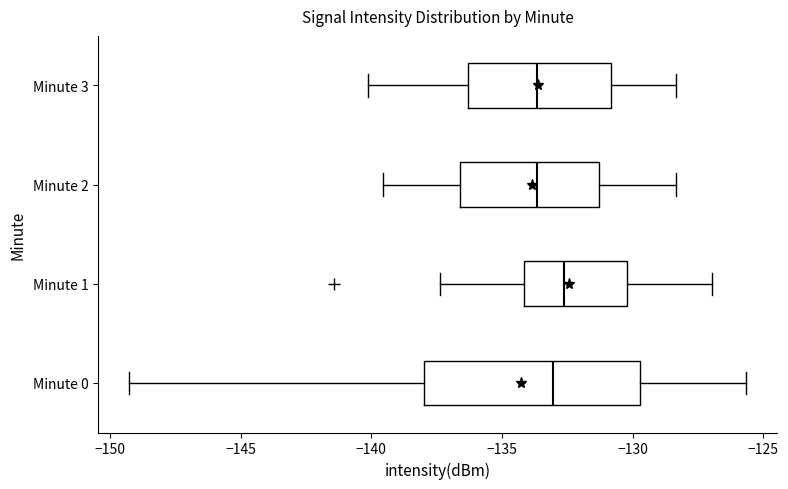

Where is the left edge of the box for Minute 1 on the x-axis? The values are not printed on the chart, so give them approximately, as read against the axis.

-134.0